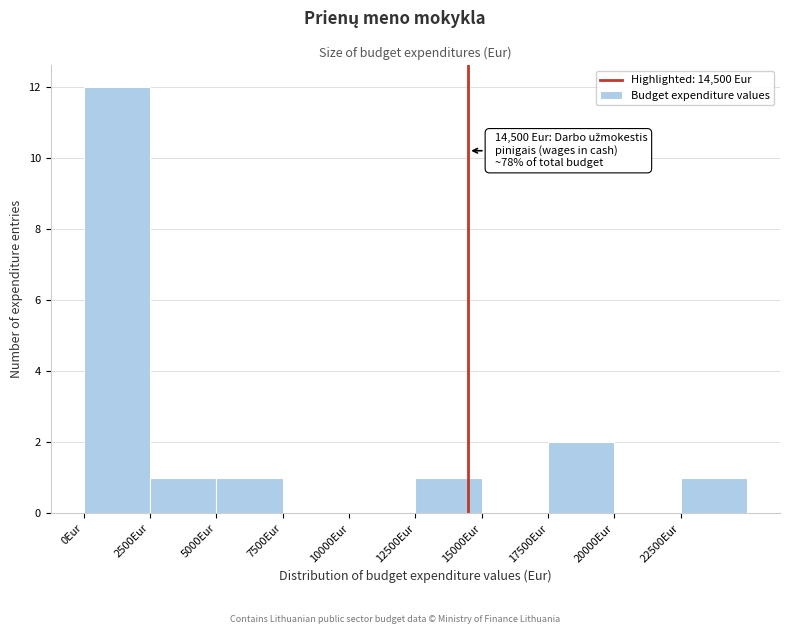

Which range on the x-axis has the tallest bar?

0 to 2500